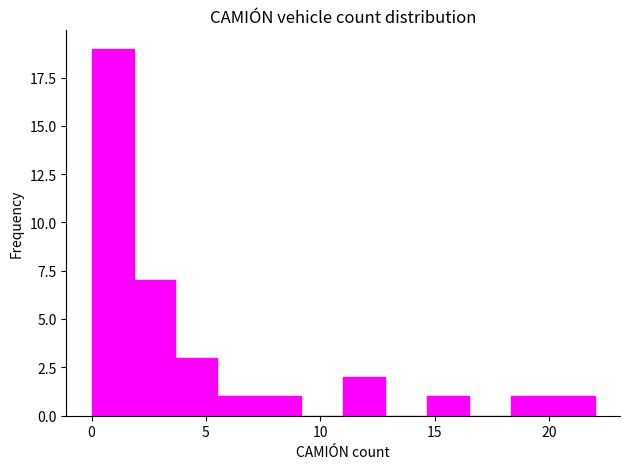

Read against the x-axis, roughly where is the centre of the tallest bar?

1.0